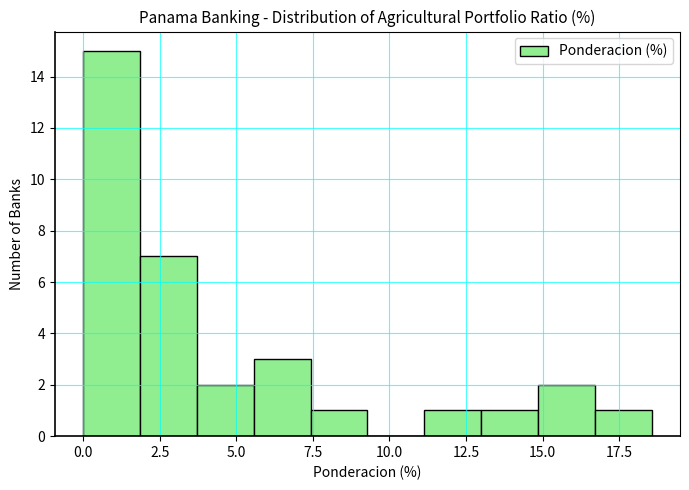

Around what value on the x-axis is the tallest bar? Give the approximate position of its centre, as read against the axis.

1.0